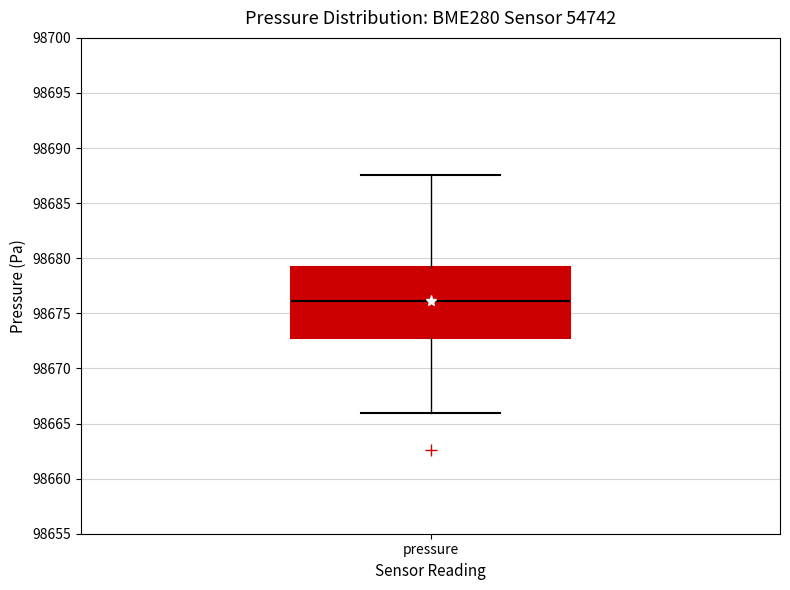

Read this box plot against the y-axis: the position of the median line, the range covered by the box, and the ends of both whiskers. The values are not printed on the chart, so give them approximately, as read against the axis.

median 98676.0, box 98673.0 to 98679.0, whiskers 98666.0 to 98687.5